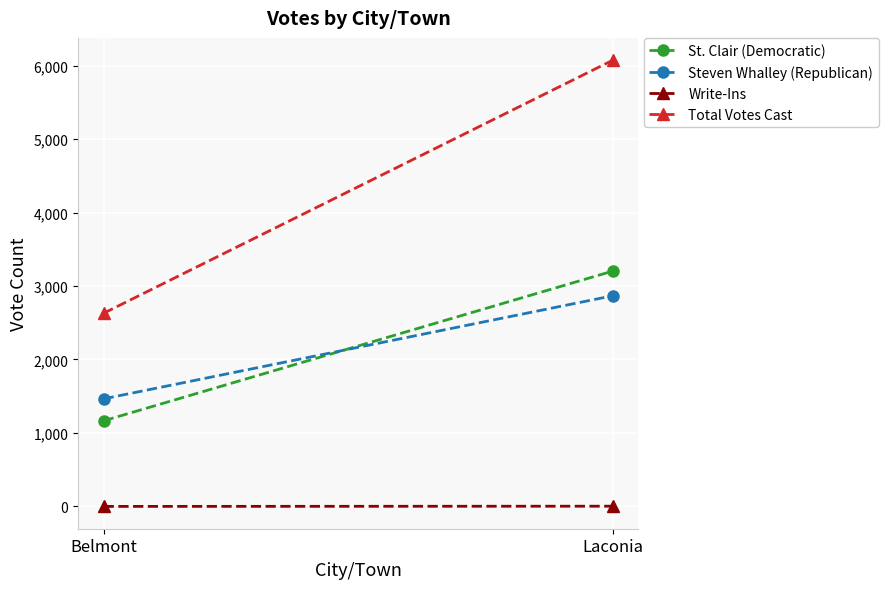

Rank the categories by Write-Ins value from lowest to highest.

Belmont, Laconia